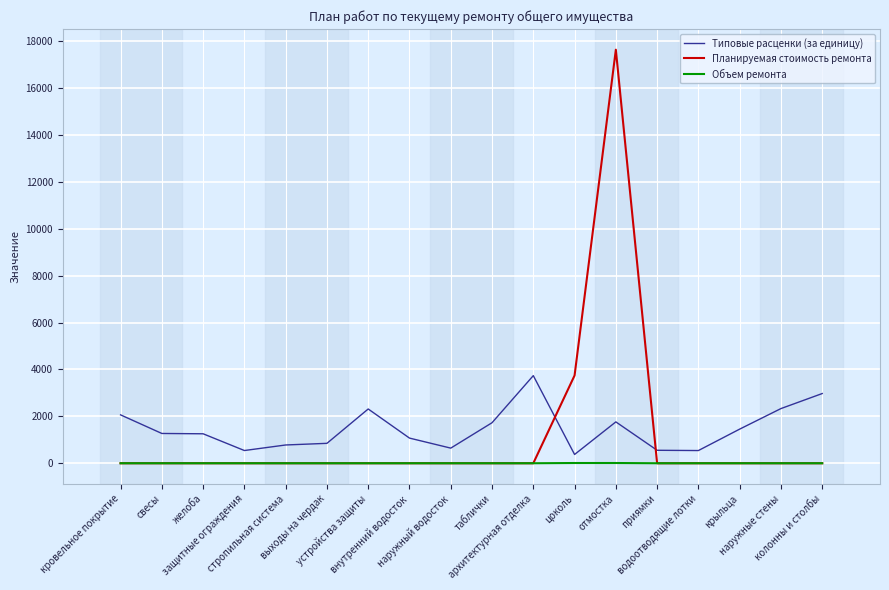

Which series has the widest spread of values?

Планируемая стоимость ремонта